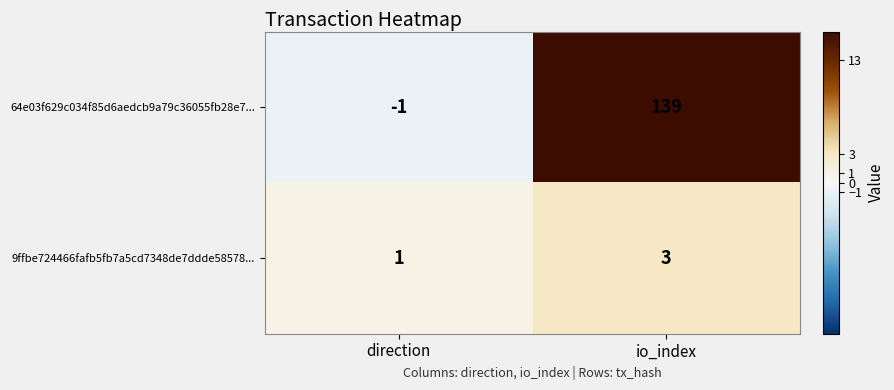

Reading right to left, transcribe all the data shown in this chart.

64e03f629c034f85d6aedcb9a79c36055fb28e7...: 139	-1
9ffbe724466fafb5fb7a5cd7348de7ddde58578...: 3	1